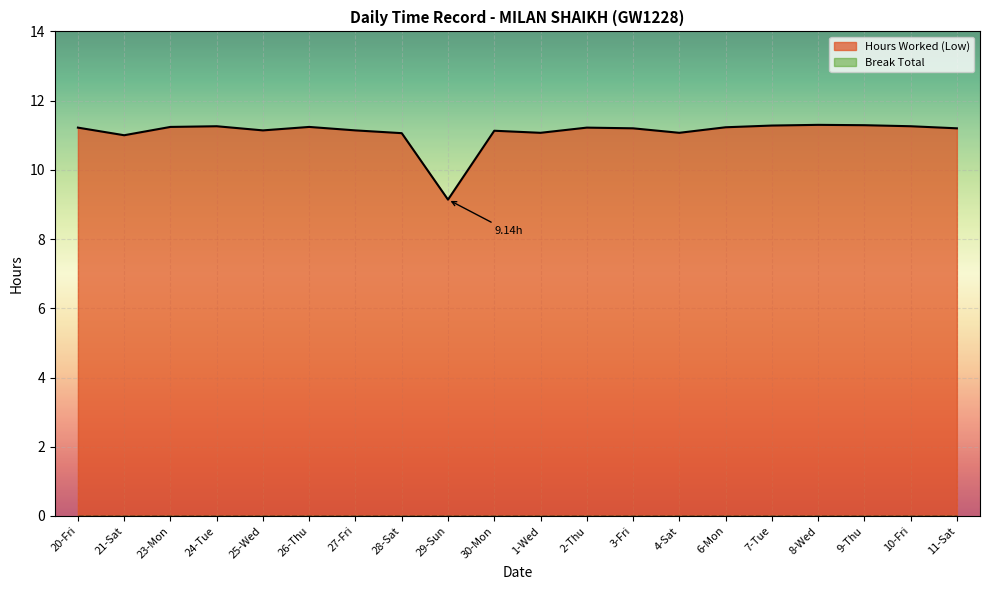

What is the difference between the maximum and second lowest values?

0.3